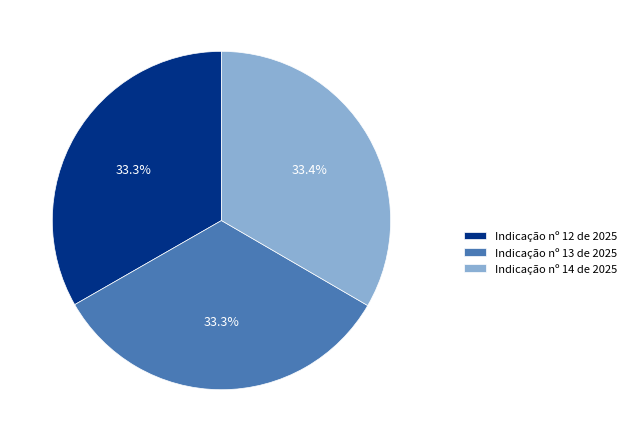

To the nearest percent, what percentage of the pie is Indicação nº 12 de 2025?

33%